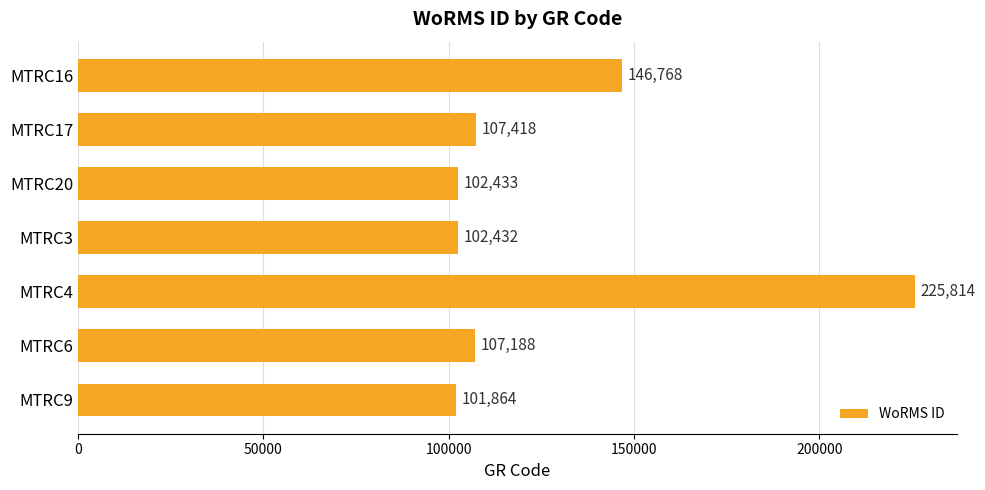

Reading bottom to top, transcribe all the data shown in this chart.

MTRC9=101864	MTRC6=107188	MTRC4=225814	MTRC3=102432	MTRC20=102433	MTRC17=107418	MTRC16=146768